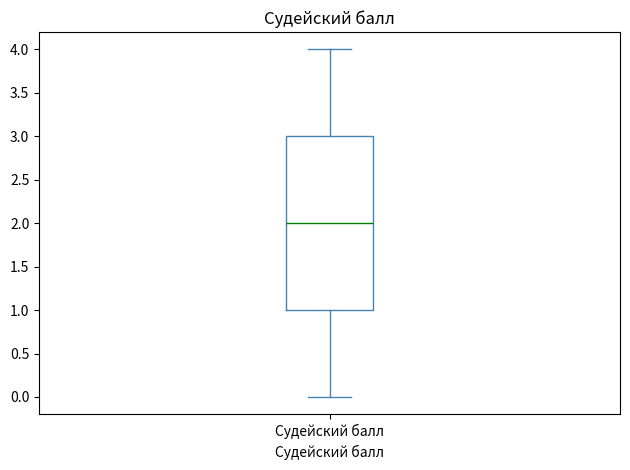

Where is the upper edge of the box for Судейский балл on the y-axis? The values are not printed on the chart, so give them approximately, as read against the axis.

3